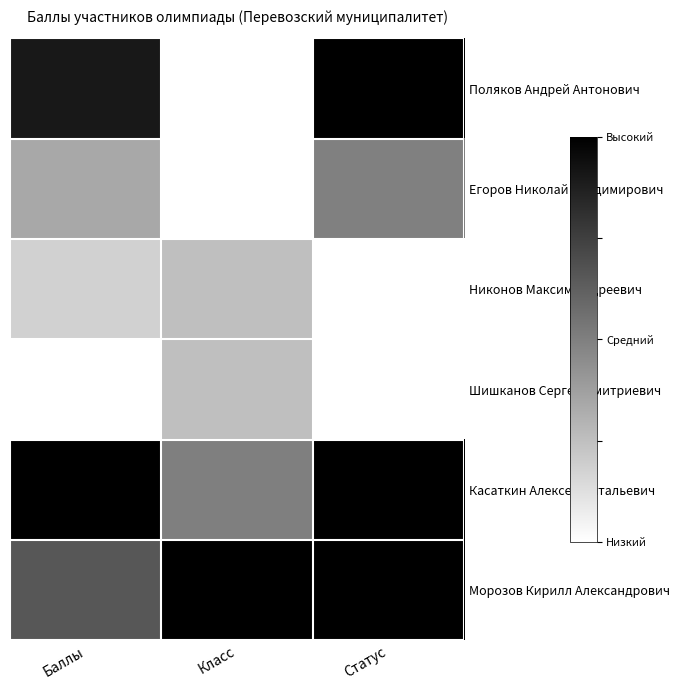

The Касаткин Алексей Витальевич series shows 1.0 at Статус. True or false?

True